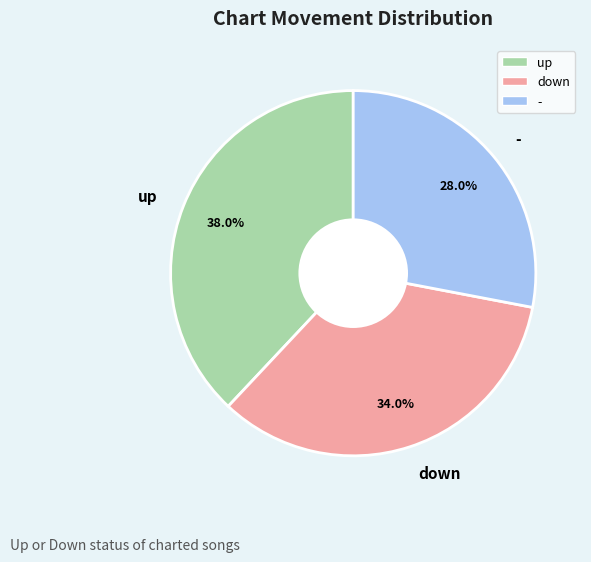

Is there any slice that represents more than half of the pie?

No